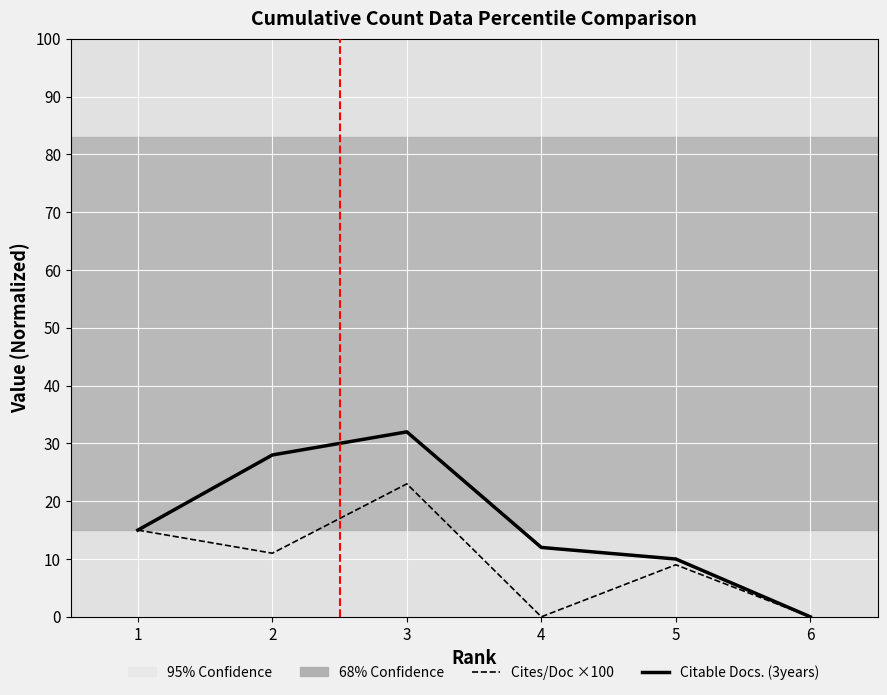

Which category has the highest value across all series?

3